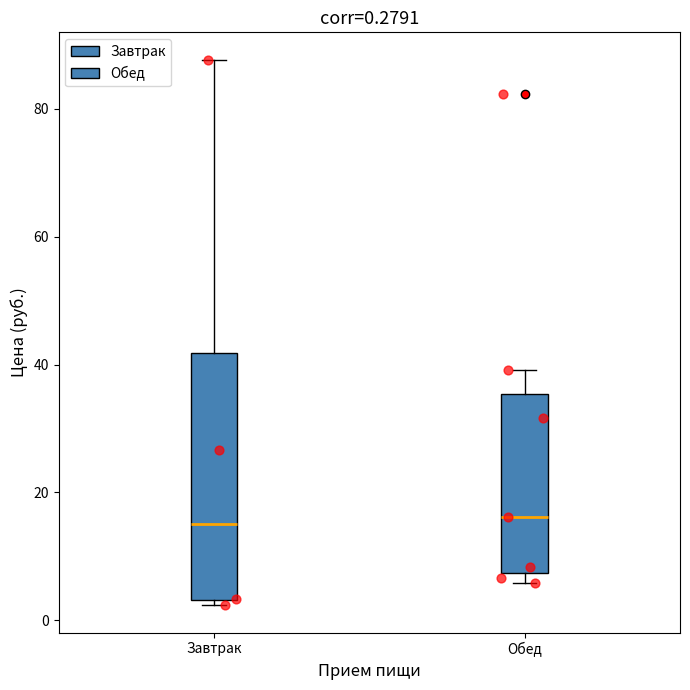

Which box is the tallest, from its lower edge to its upper edge?

Завтрак